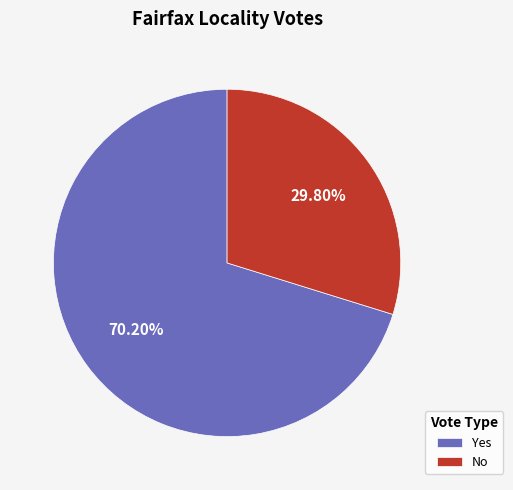

What is the largest slice in the pie chart?

Yes